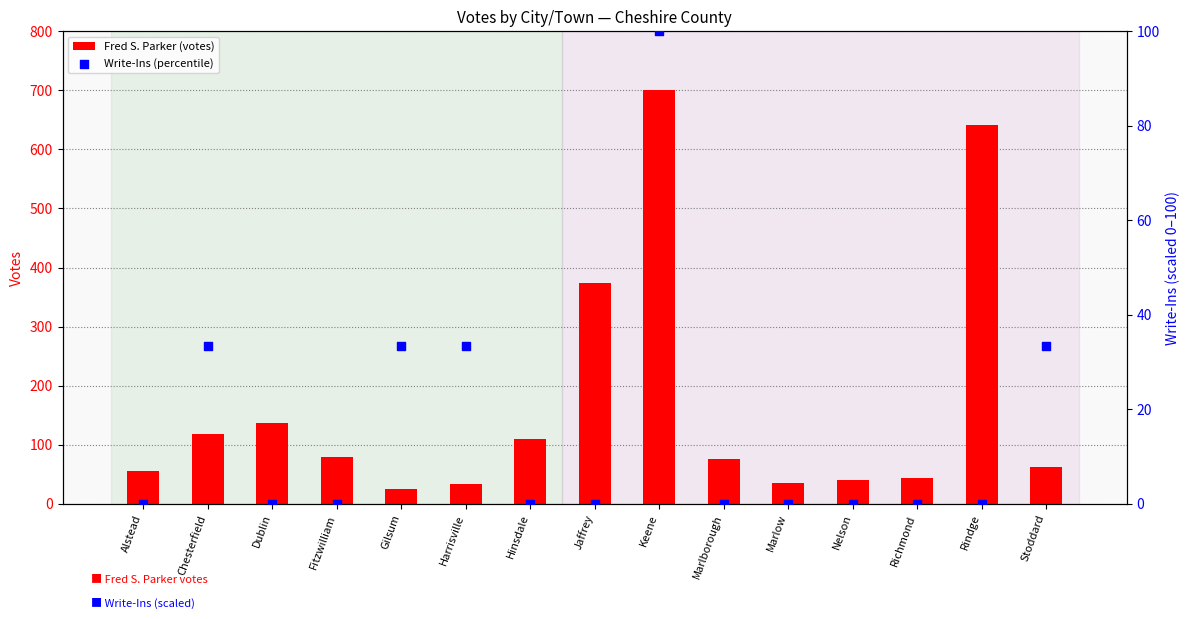

Is the value of Fred S. Parker (votes) at Dublin greater than the value of Write-Ins (percentile) at Chesterfield?

Yes